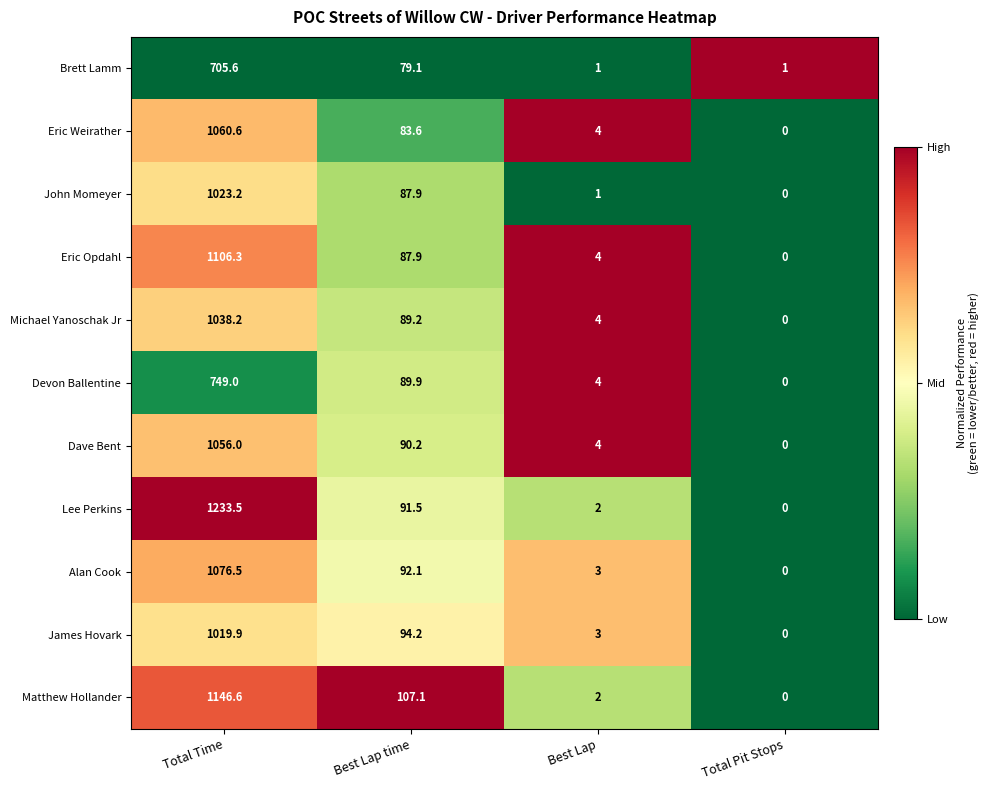

At which label does Michael Yanoschak Jr reach its peak?

Total Time